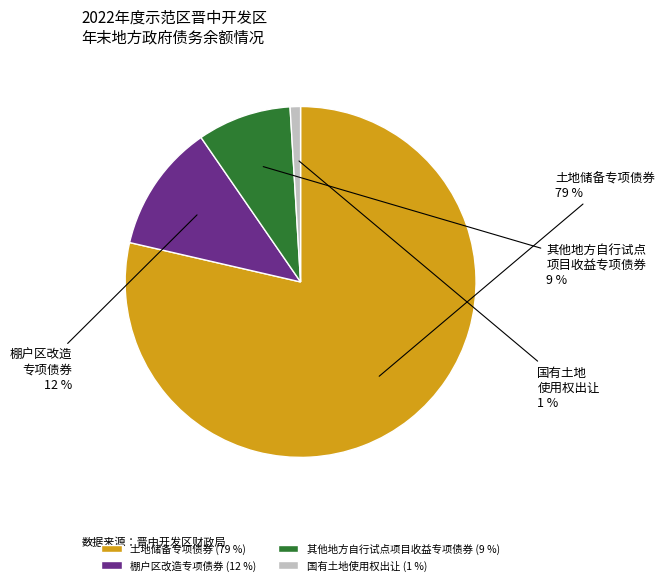

Rank the categories by value from lowest to highest.

国有土地使用权出让, 其他地方自行试点项目收益专项债券, 棚户区改造专项债券, 土地储备专项债券